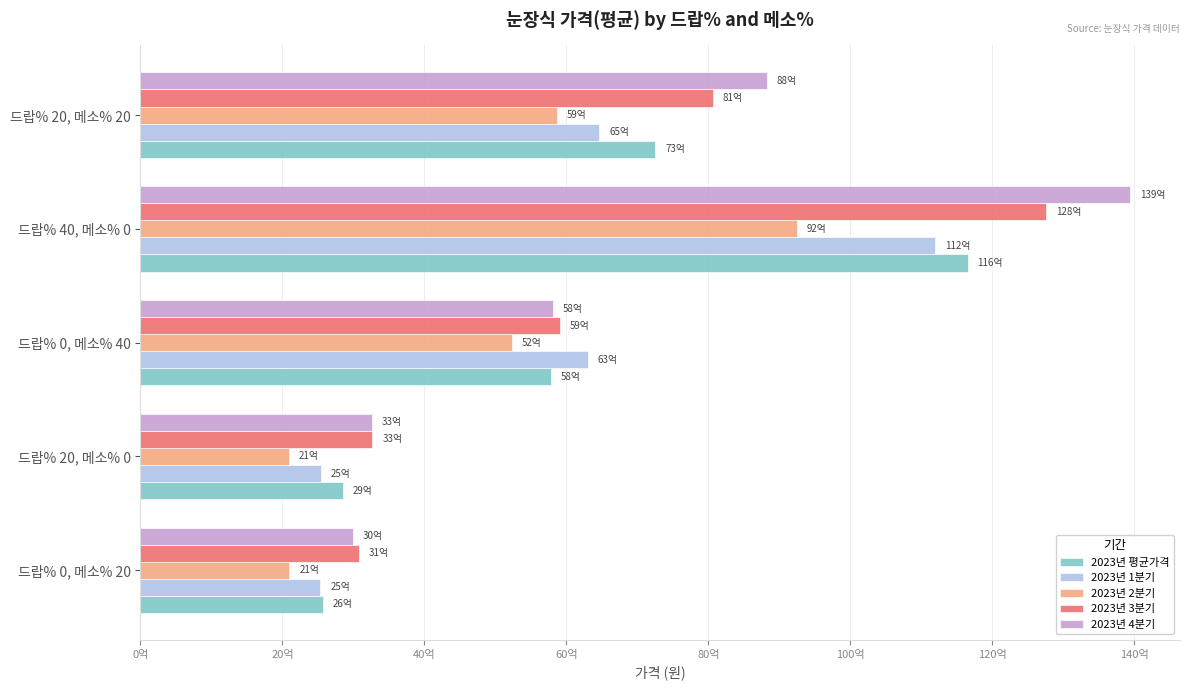

Reading left to right, what are all the values shown in this chart?

2023년 평균가격: 2572953781	2855171918	5782342473	11649063168	7251124364
2023년 1분기: 2533881672	2540077007	6303755739	11191503267	6460385993
2023년 2분기: 2096584847	2085275282	5228019255	9249408982	5869849171
2023년 3분기: 3077689557	3265394080	5902298829	12753978433	8058584431
2023년 4분기: 2995955542	3255065191	5803456567	13943902439	8818503182